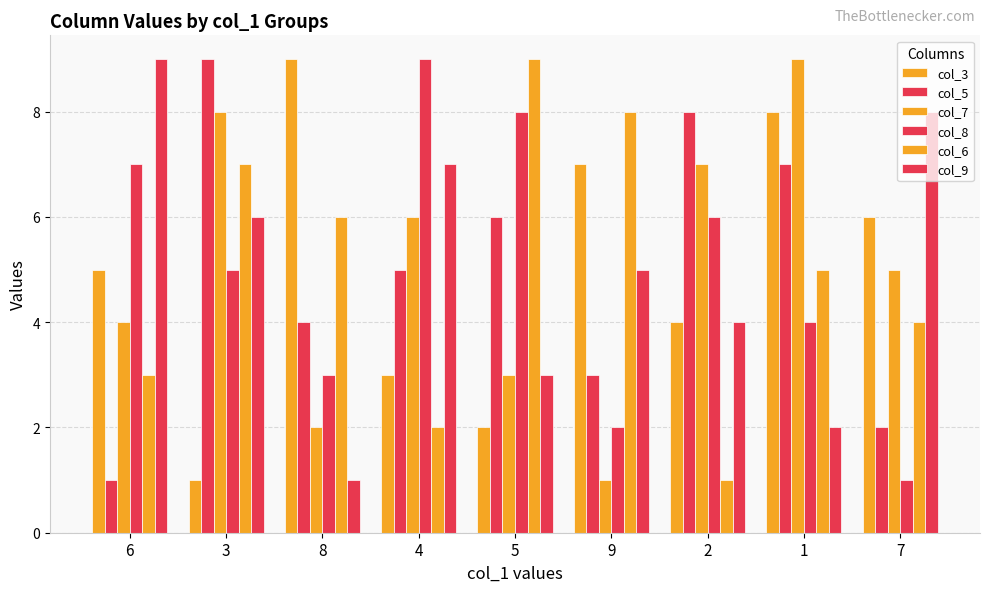

How many bars are there in total?

54